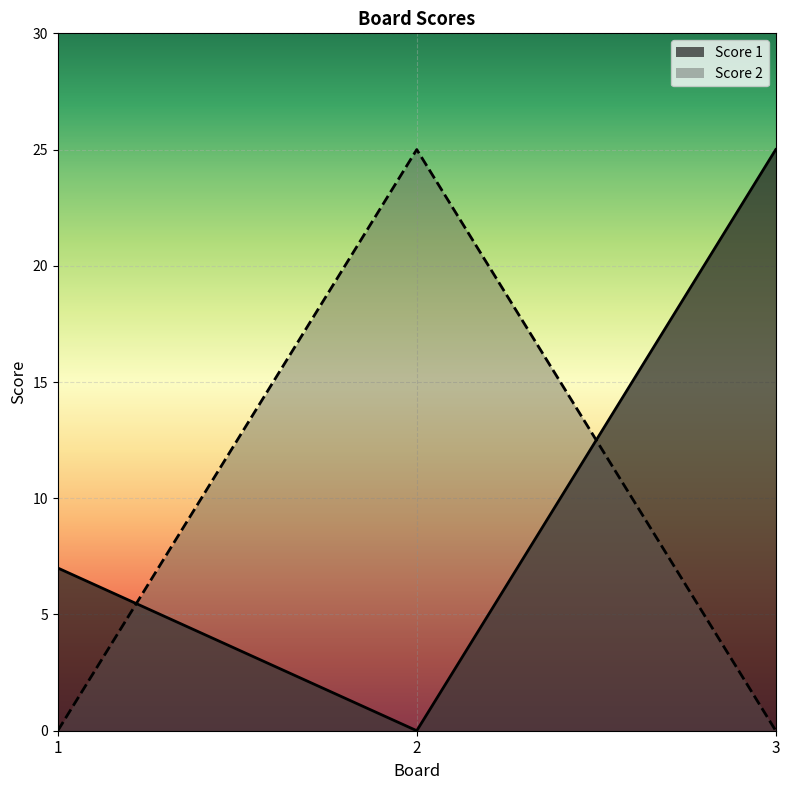

Is it true that Score 1 equals 0 at 2?

True